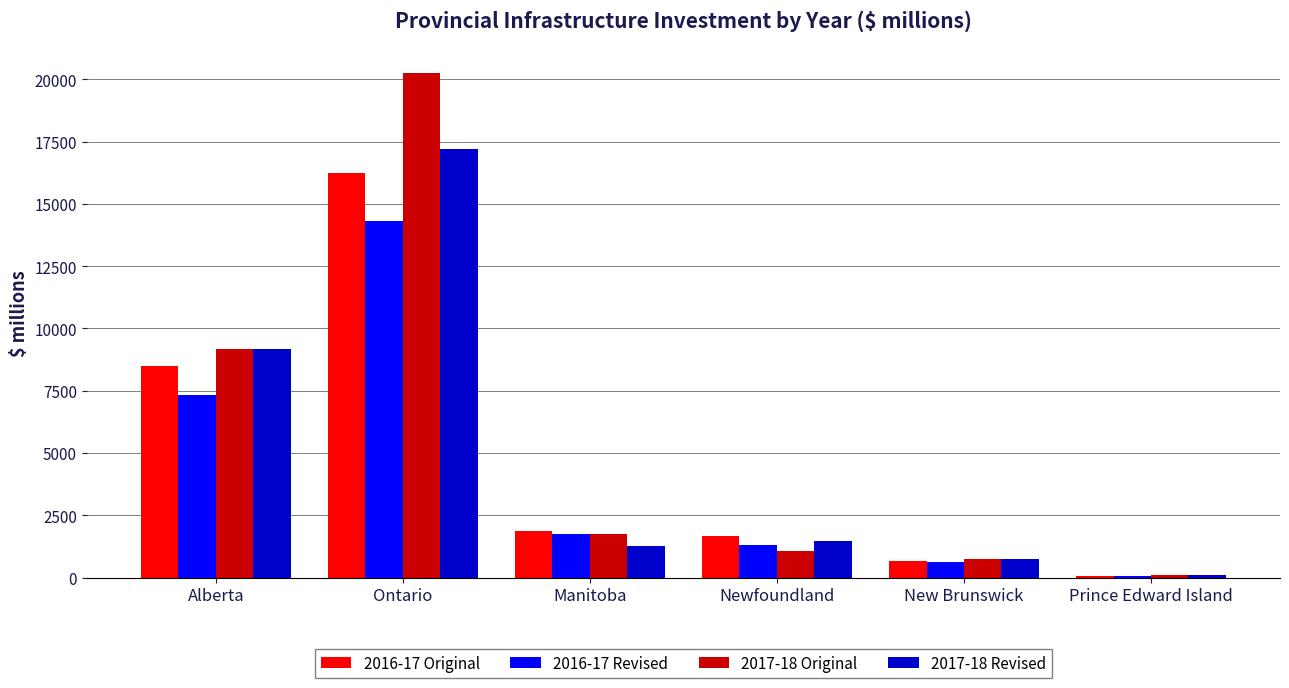

Is it true that 2017-18 Revised equals 398 at Manitoba?

False